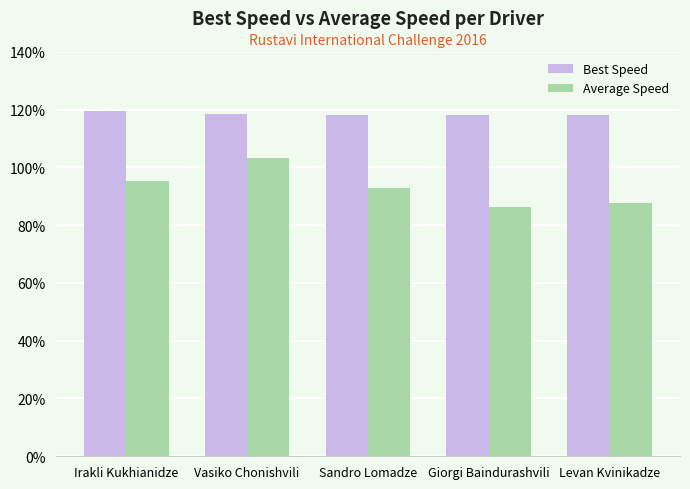

How many bars are there in total?

10